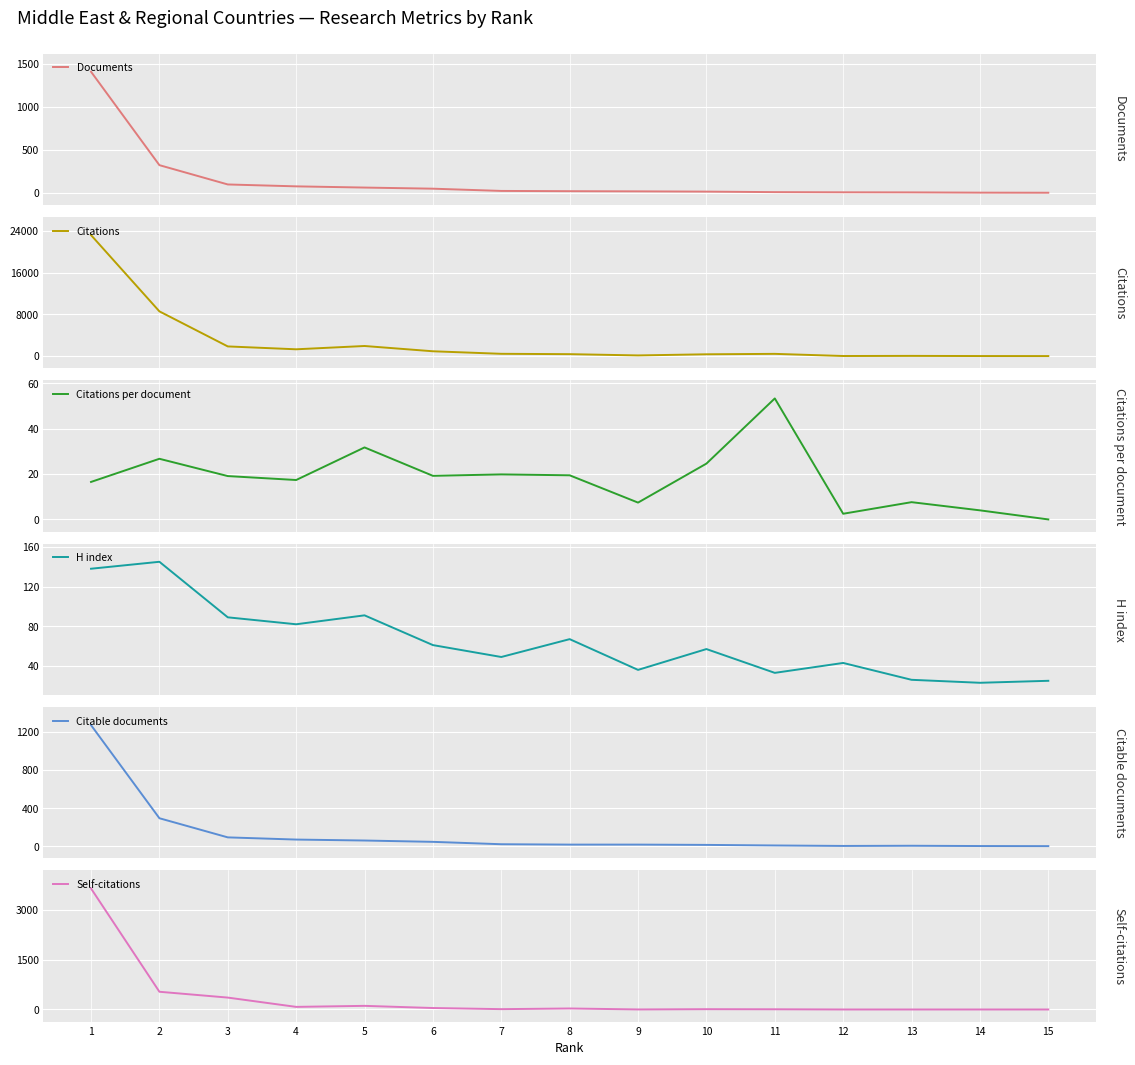

At how many categories does at least one series exceed 8965?

1